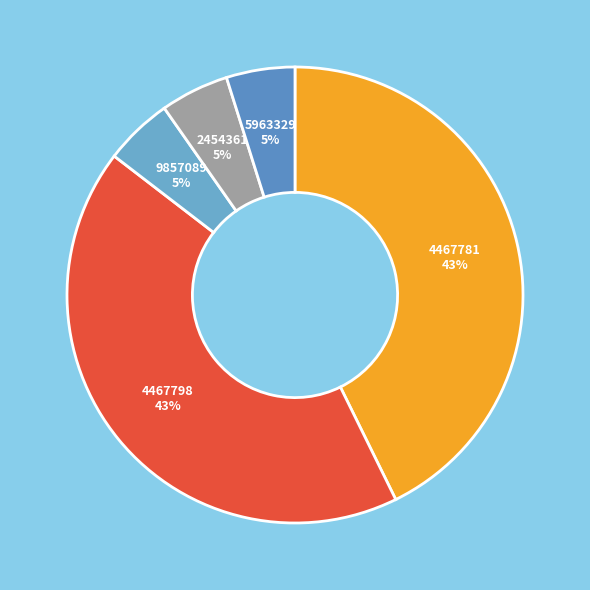

Is there a majority slice in this chart?

No